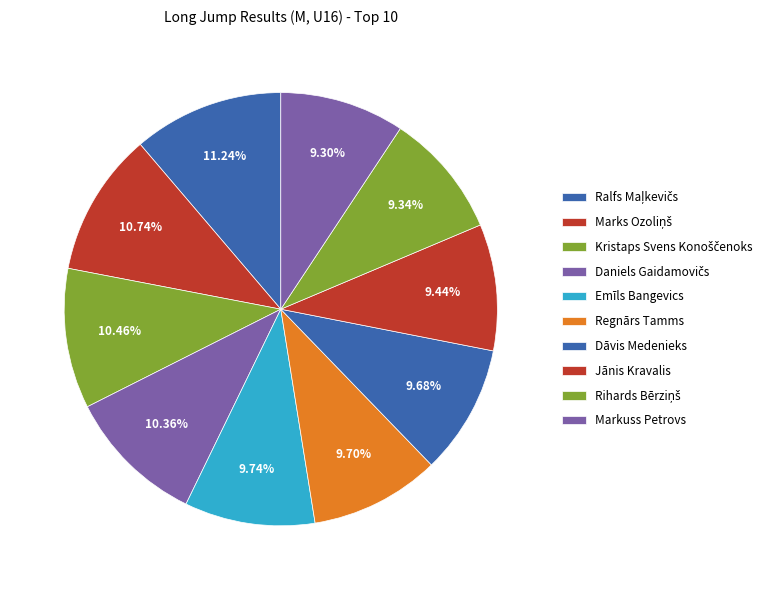

How many segments does this pie chart have?

10